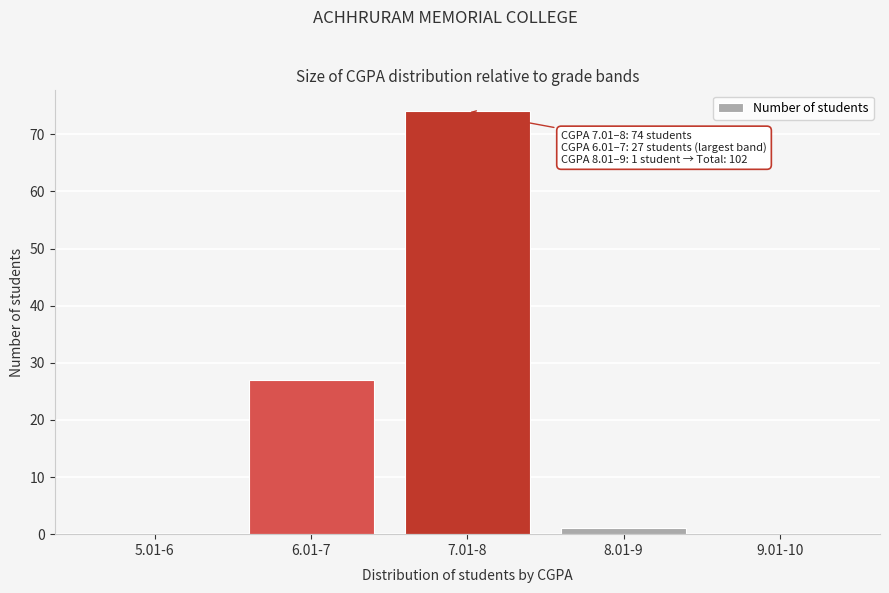

Reading left to right, what are all the values shown in this chart?

5.01-6=0	6.01-7=27	7.01-8=74	8.01-9=1	9.01-10=0